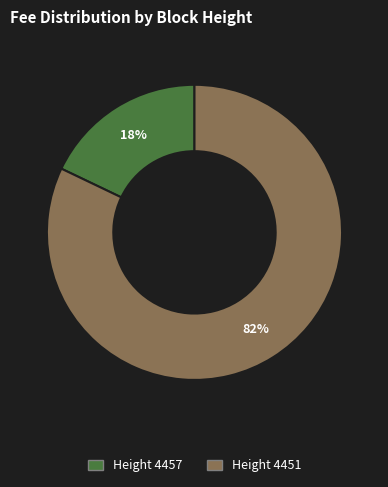

What percentage is the Height 4451 slice, to the nearest percent?

82%